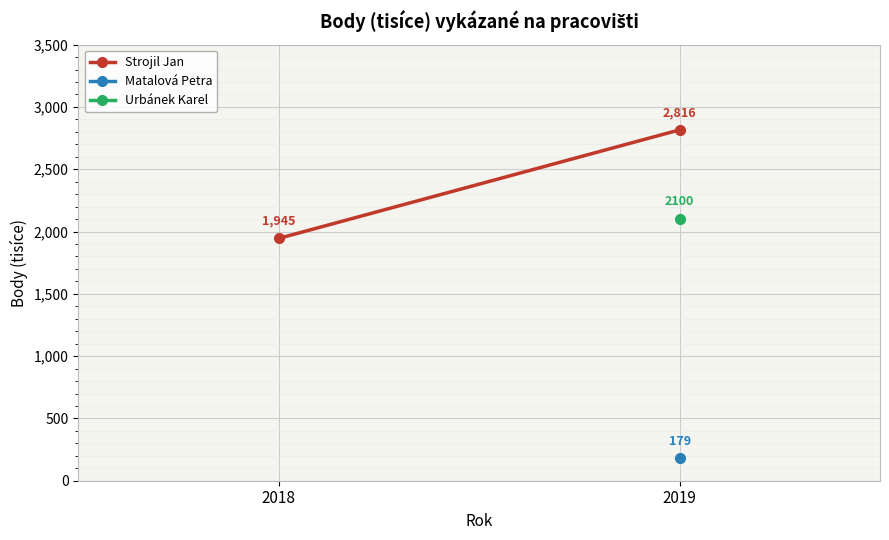

Rank the categories by value from lowest to highest.

2018, 2019